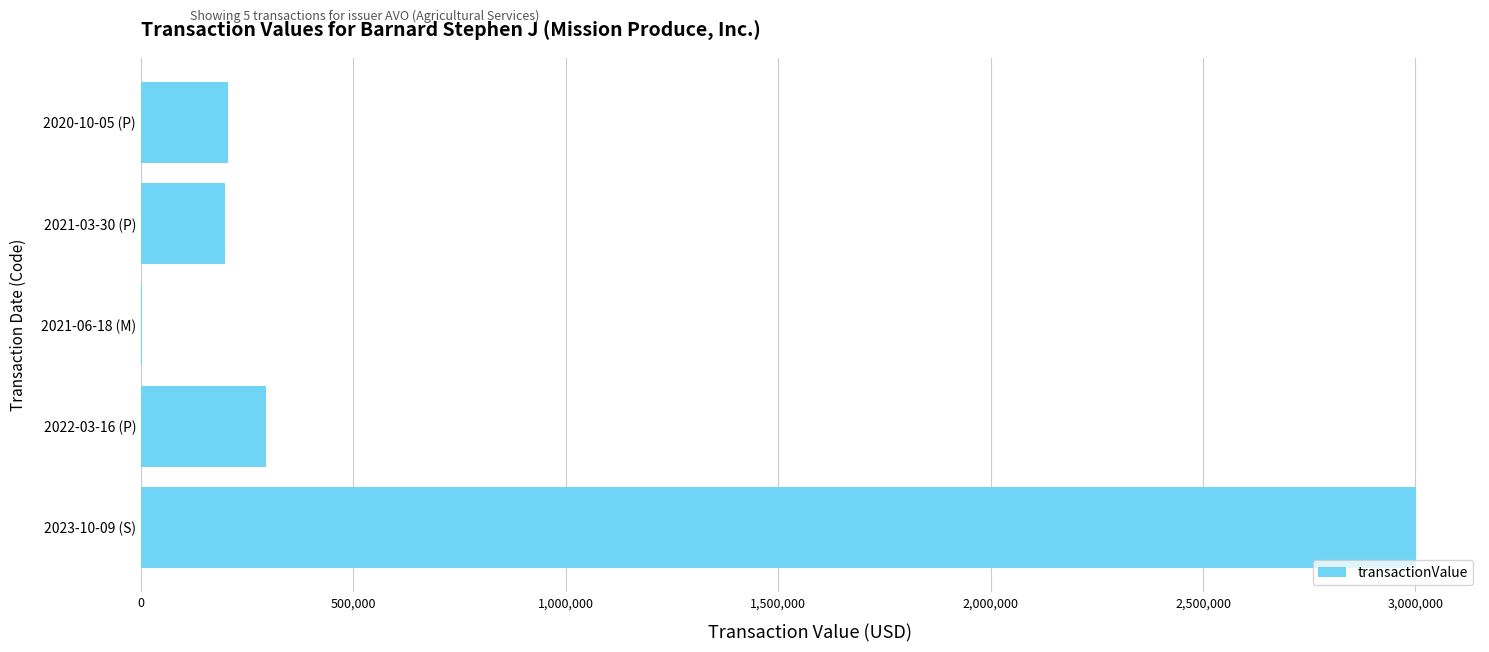

What is the sum of all values?

3699901